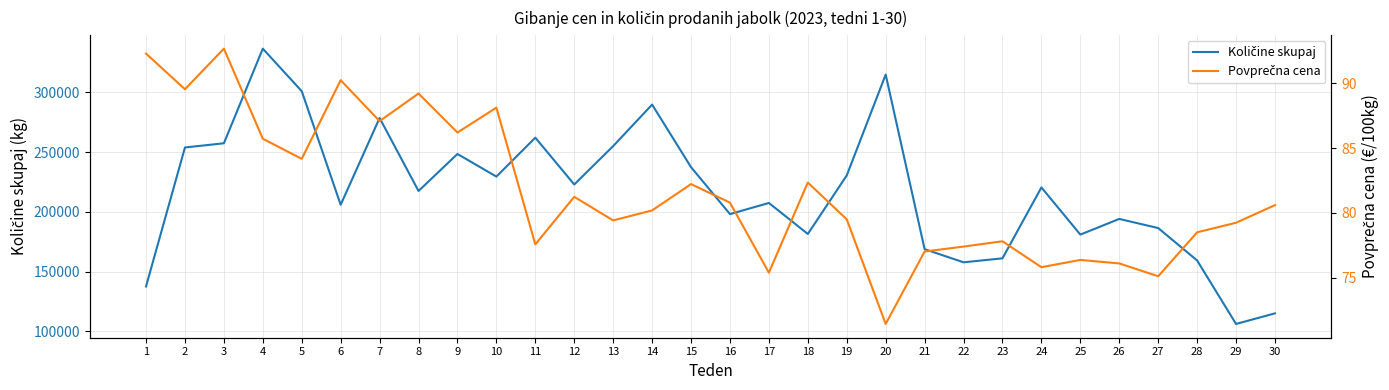

Between 19 and 20, which is larger?

20